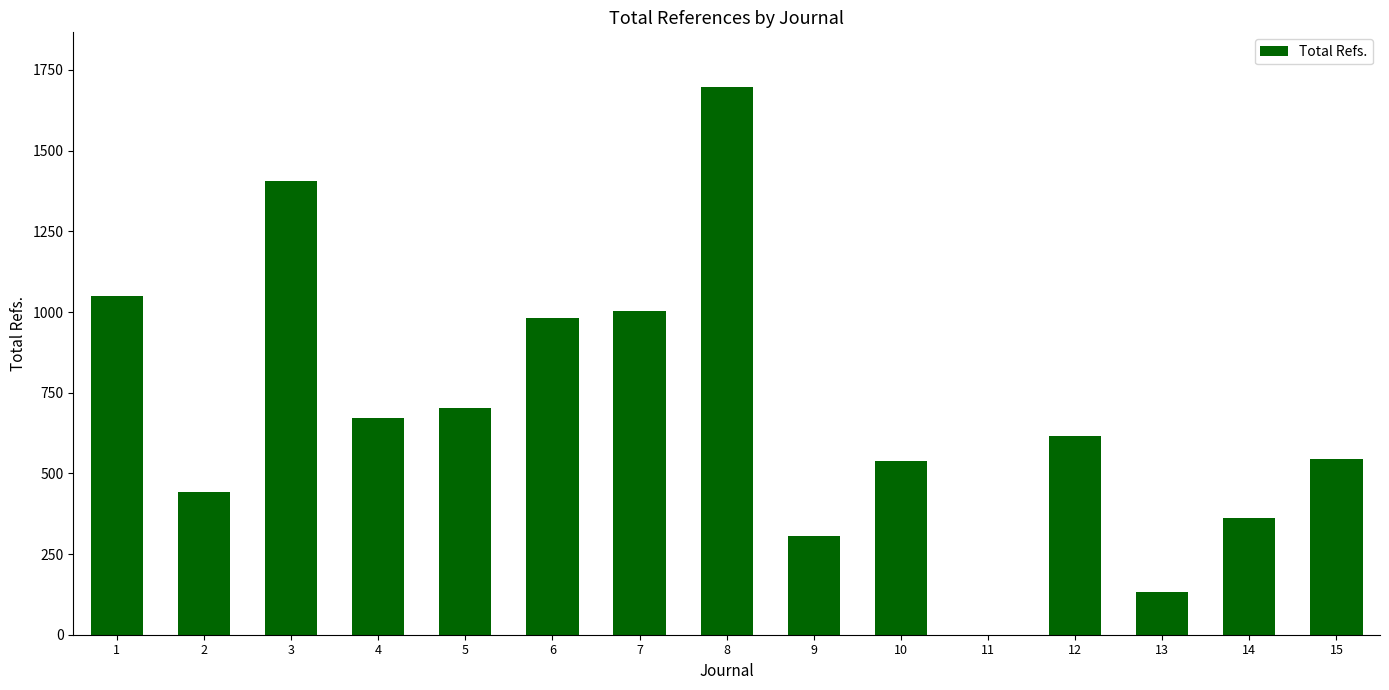

The chart shows a value of 454 at 1. True or false?

False